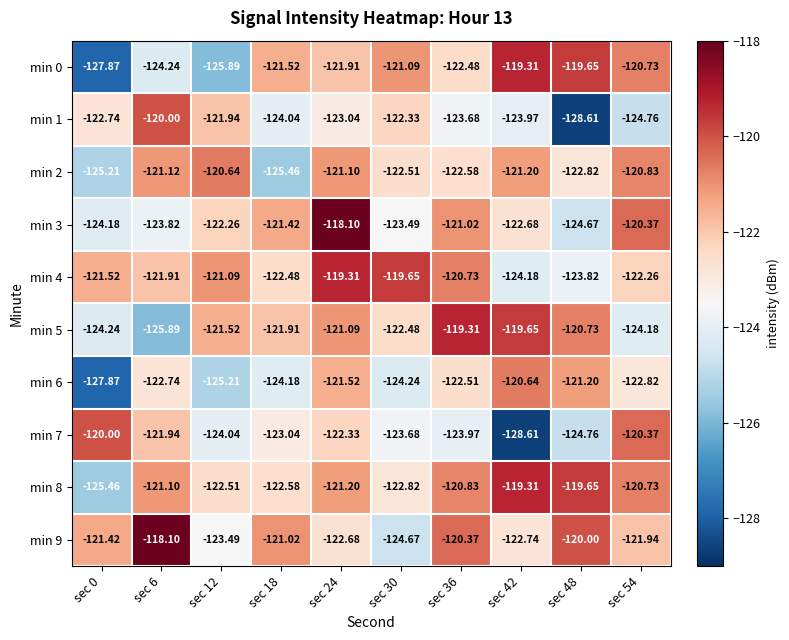

Is the value of min 5 at sec 0 greater than the value of min 2 at sec 42?

No